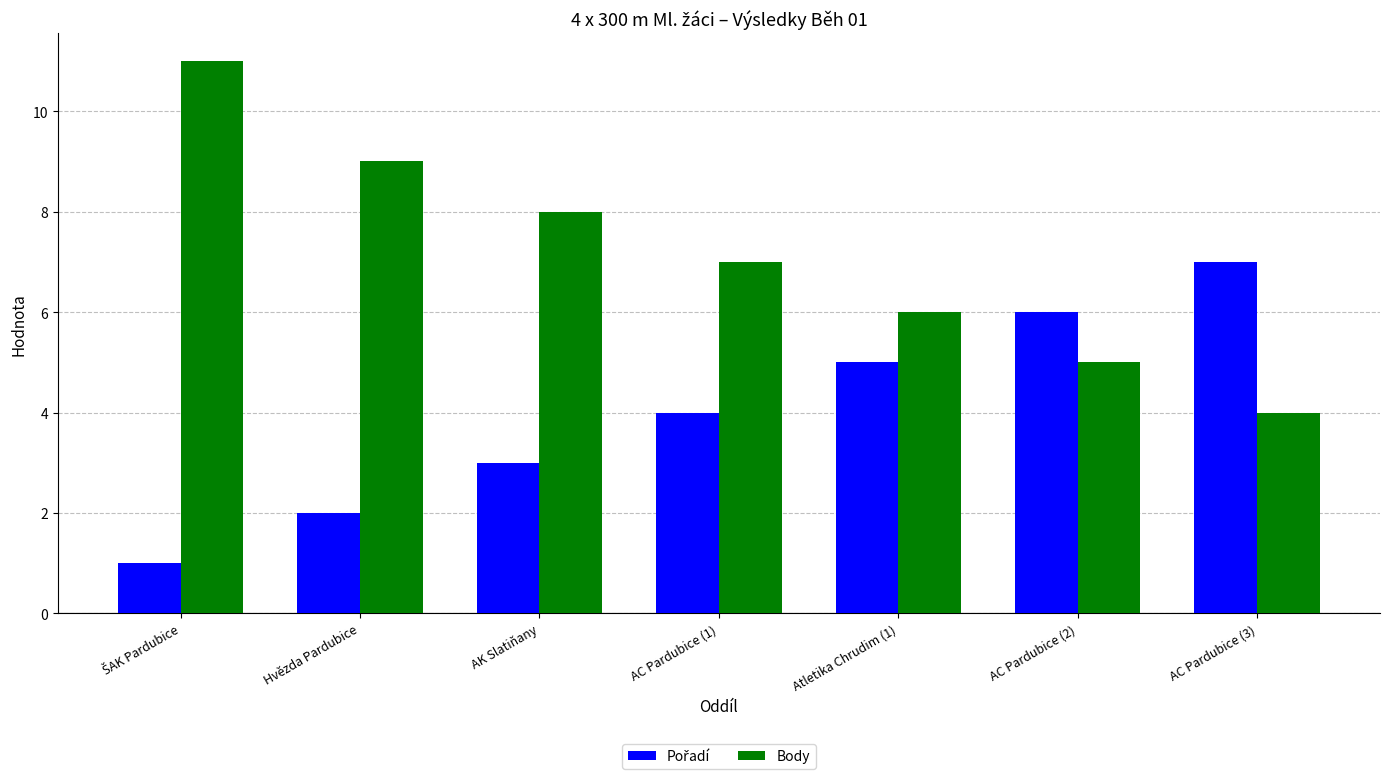

True or false: Body has a value of 9 at AC Pardubice (1).

False